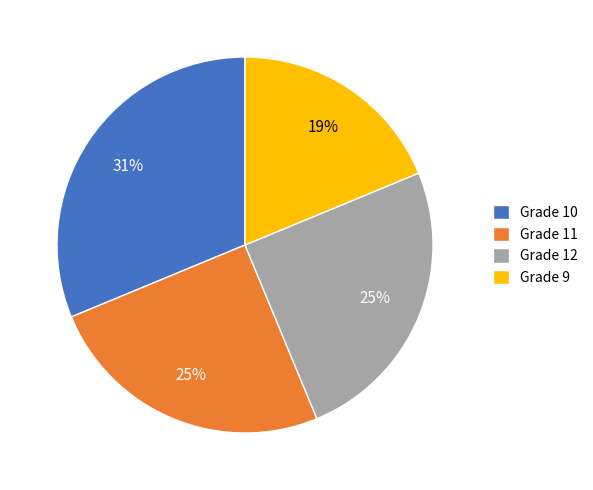

Does Grade 11 represent more than half of the total?

No